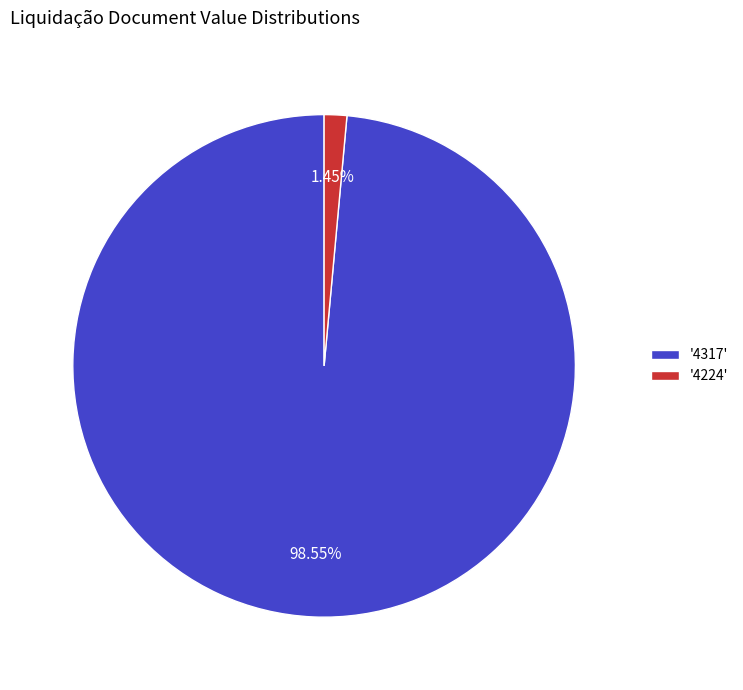

Combined, do '4224' and '4317' account for over 50%?

Yes